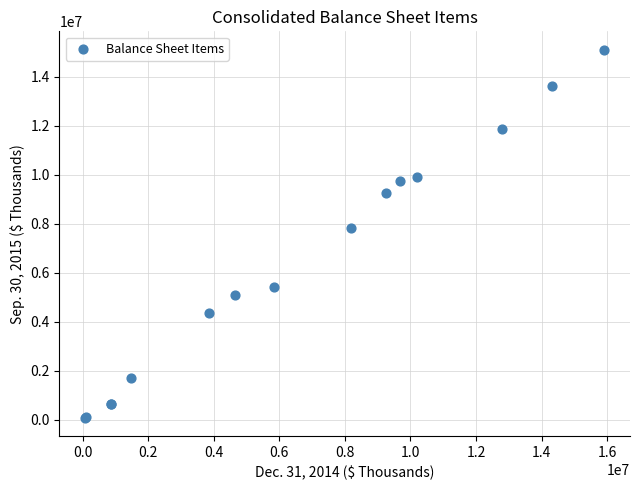

What Y value in the scatter plot is closest to 7595773?

7843429